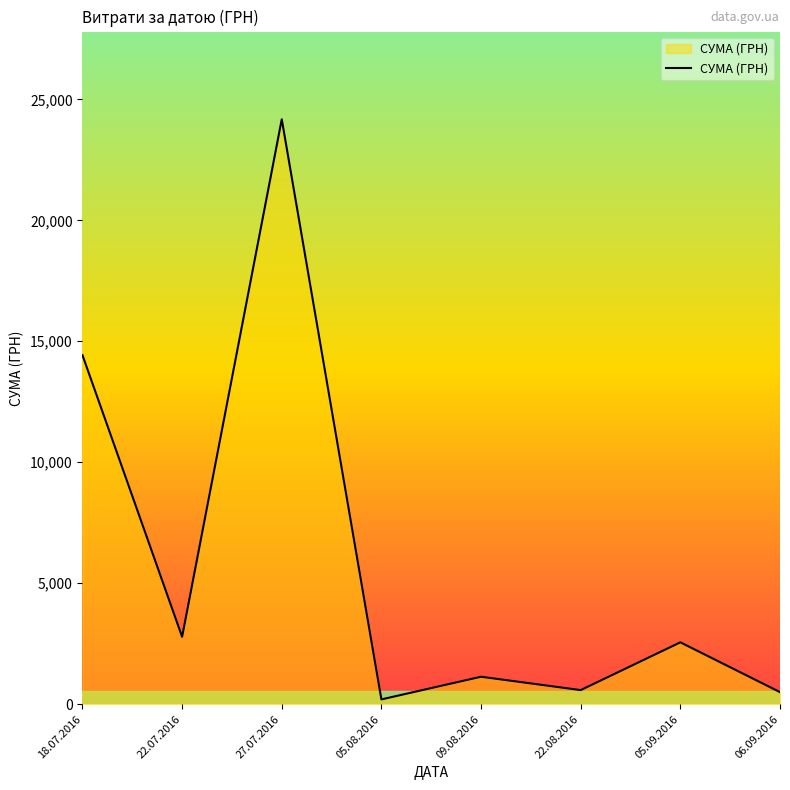

Does the chart display data point markers on the line(s)?

No